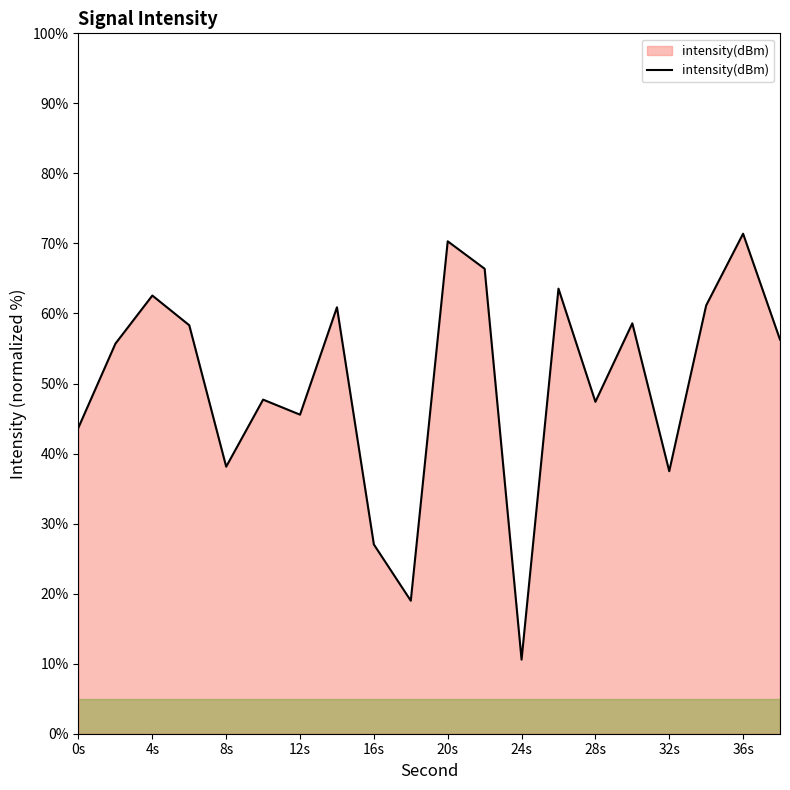

What is the greatest value displayed?

71.4